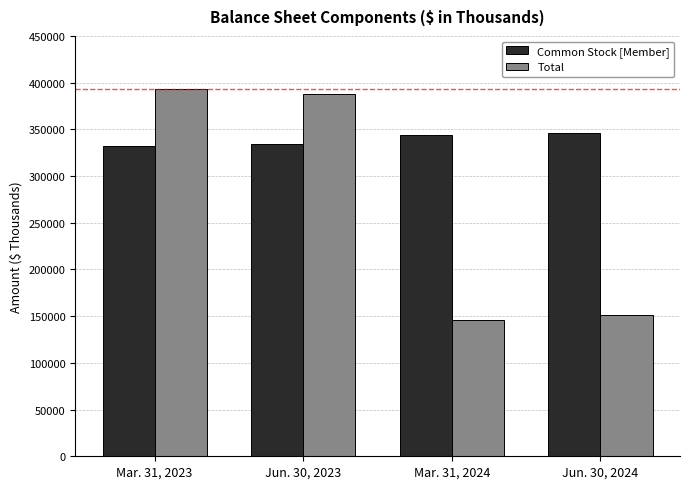

What are all the series names shown in the legend?

Common Stock [Member], Total